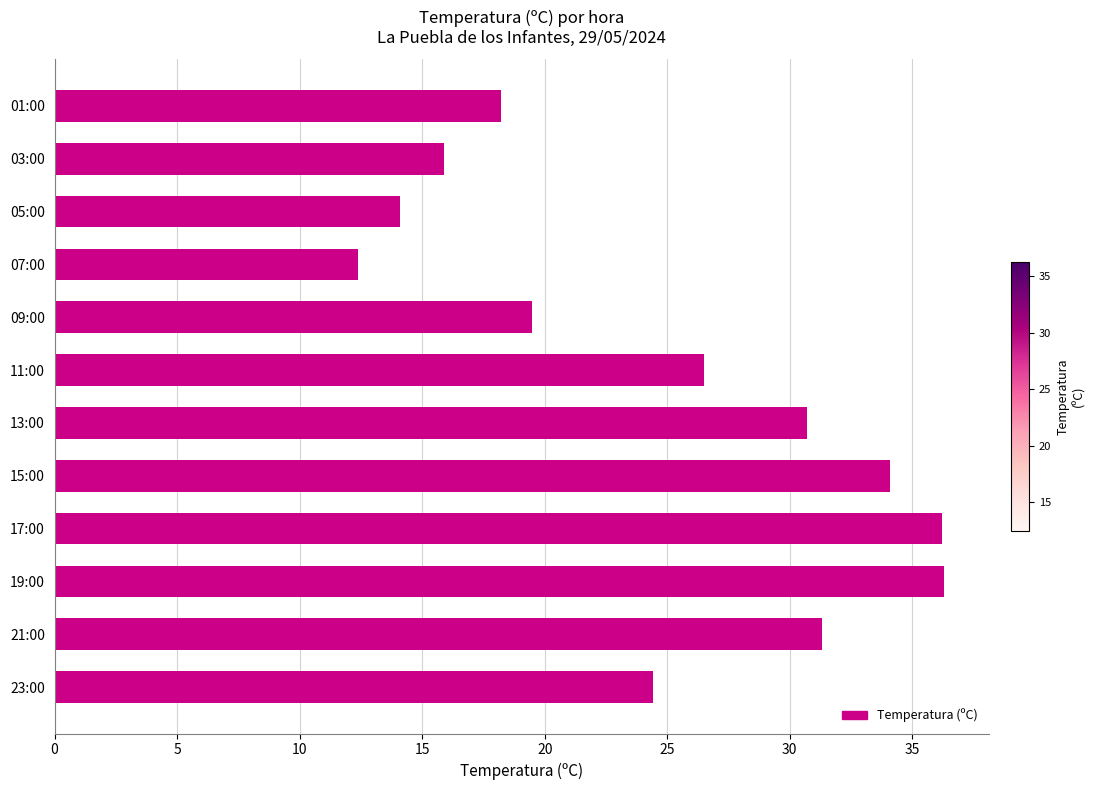

True or false: the data shows 15.9 at 03:00.

True